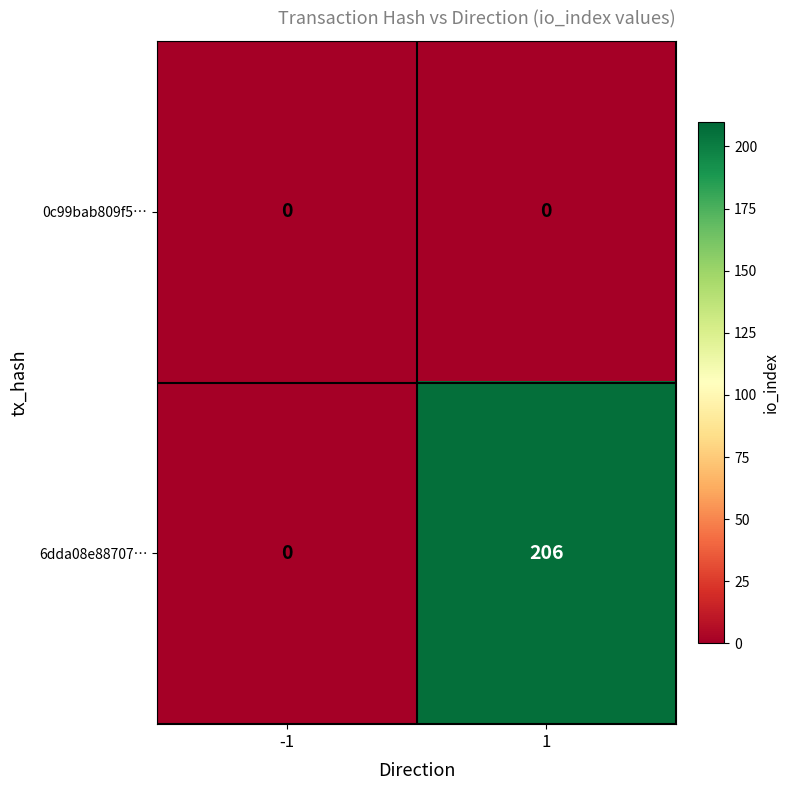

Which series has the largest total across all categories?

6dda08e88707…